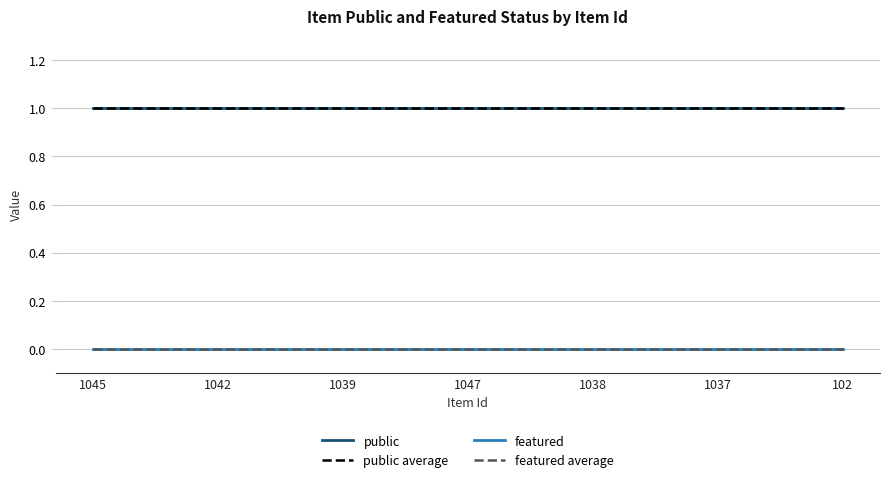

Reading left to right, list all the values displayed in this chart.

public: 1	1	1	1	1	1	1
public average: 1	1	1	1	1	1	1
featured: 0	0	0	0	0	0	0
featured average: 0	0	0	0	0	0	0